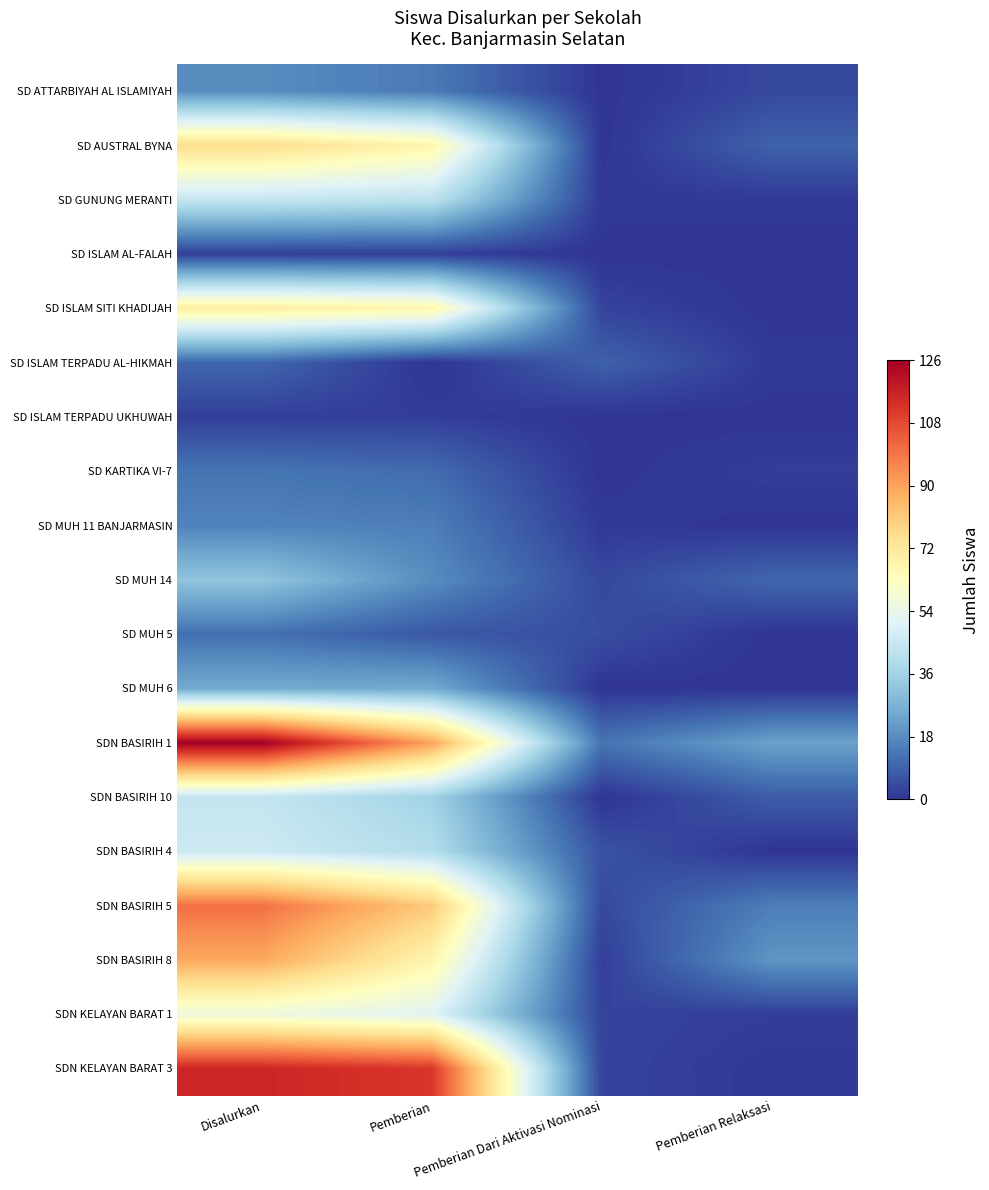

Which has a higher value, Pemberian or Disalurkan?

Disalurkan